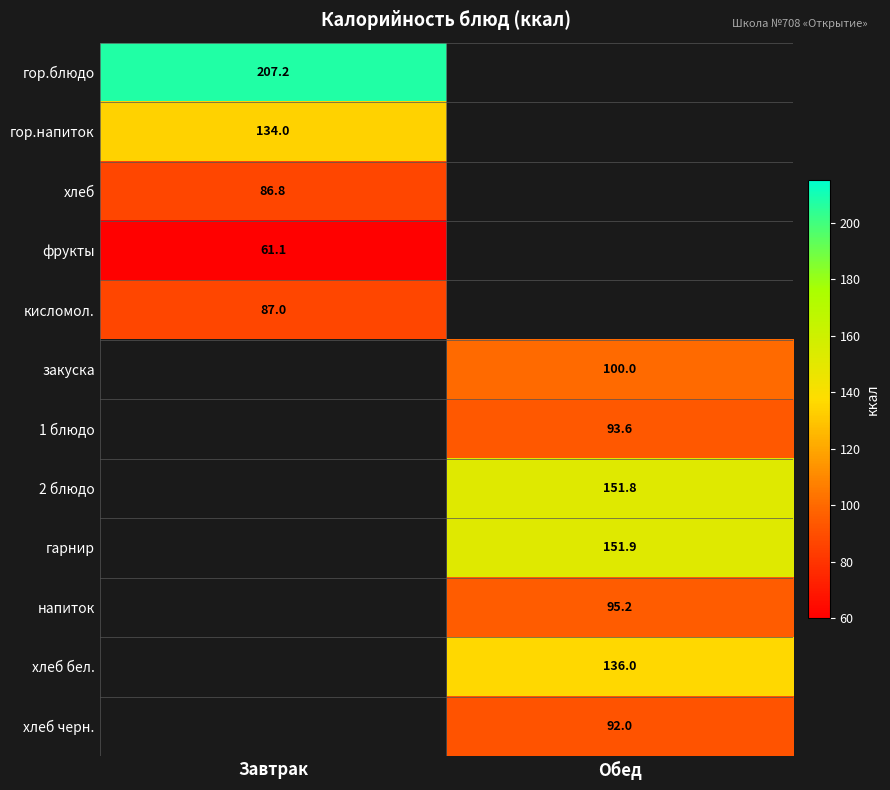

At how many categories does at least one series exceed 161?

1